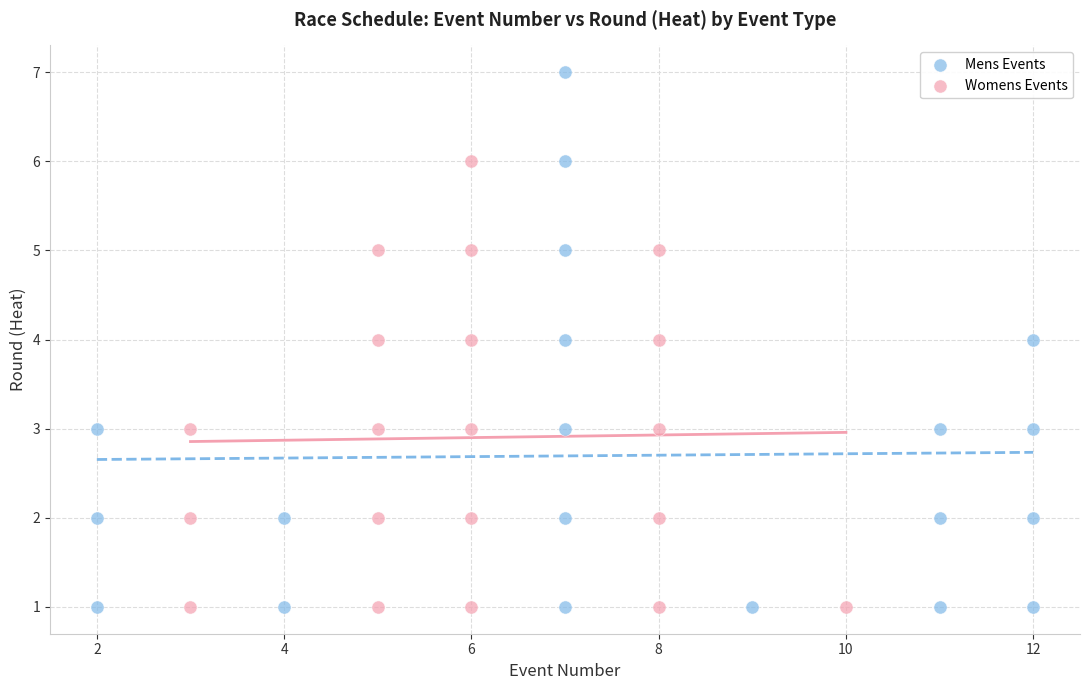

Which series contains the highest Y value?

Mens Events